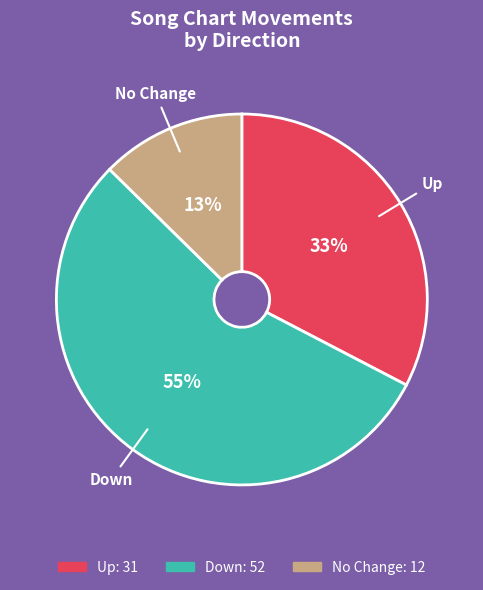

To the nearest percent, what is the difference between the largest and smallest slice percentages?

42%